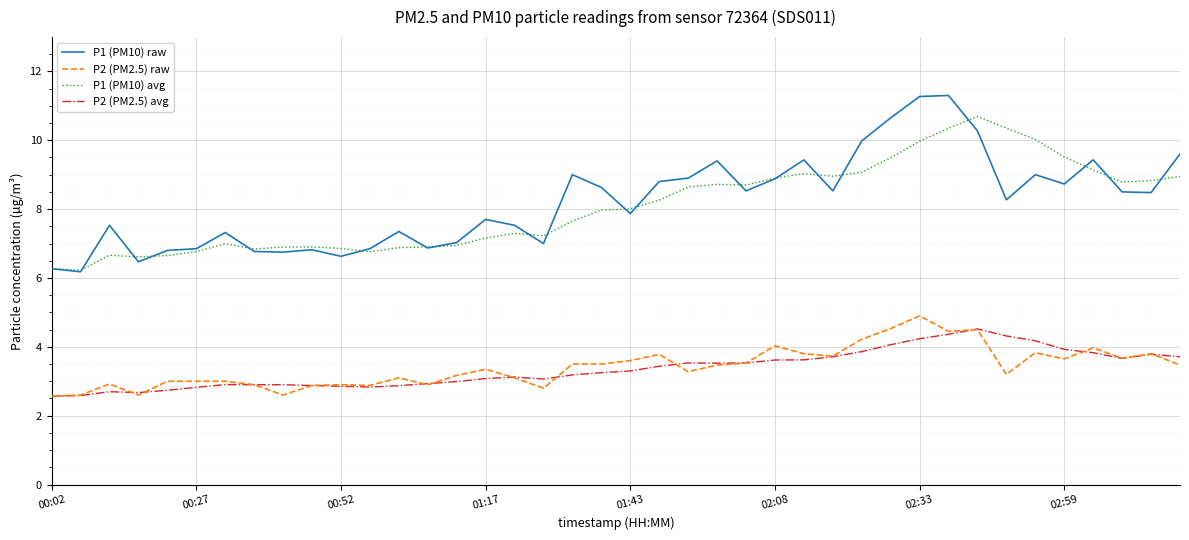

True or false: P1 (PM10) avg and P2 (PM2.5) avg cross at least once.

False